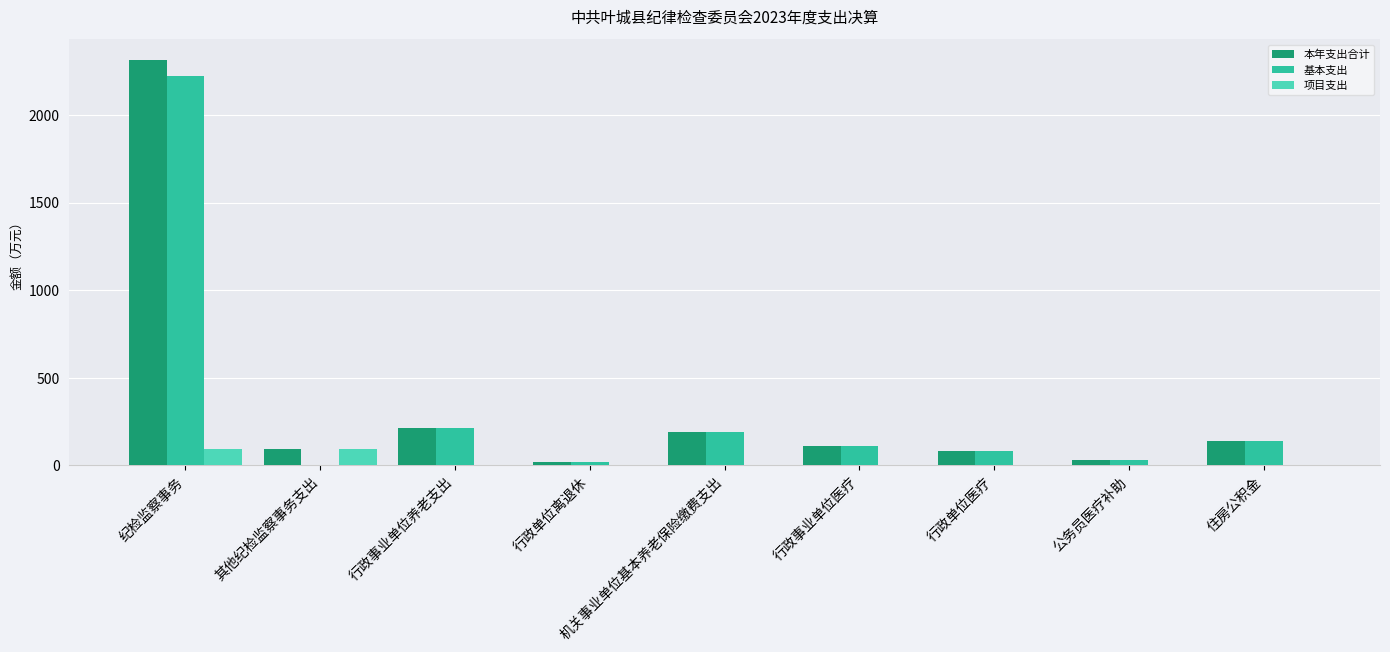

At which label does 本年支出合计 first exceed 112?

纪检监察事务